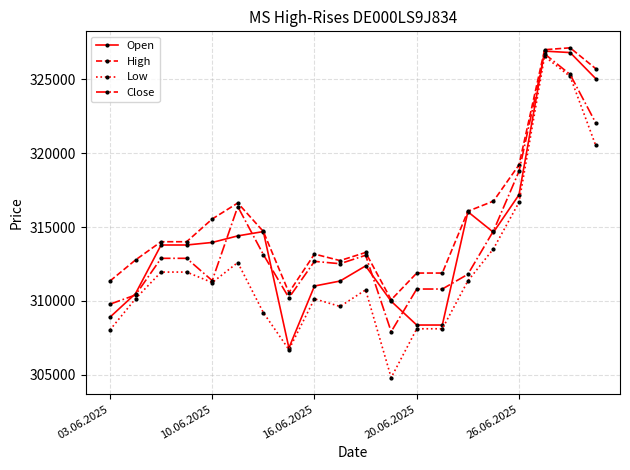

Which series has the widest spread of values?

Low